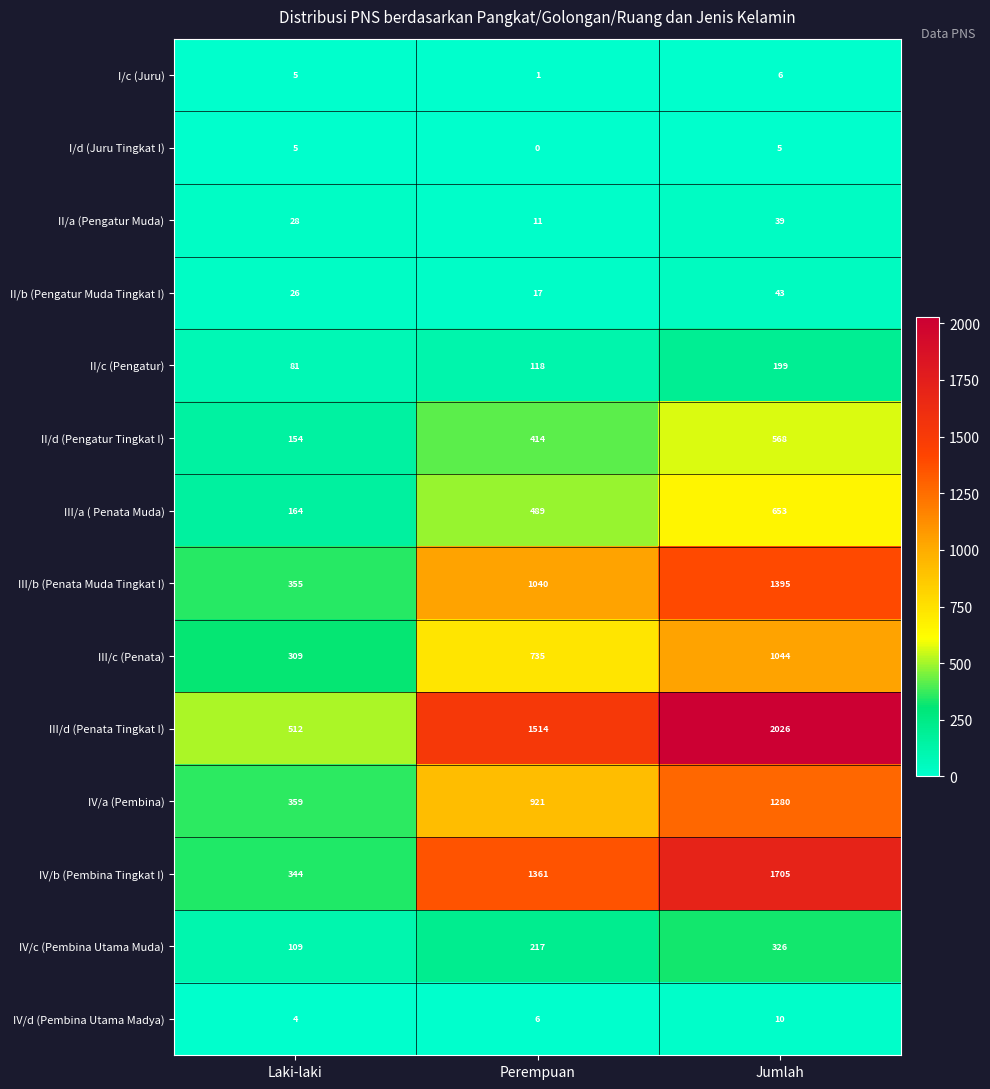

True or false: III/d (Penata Tingkat I) has a value of 1514 at Perempuan.

True